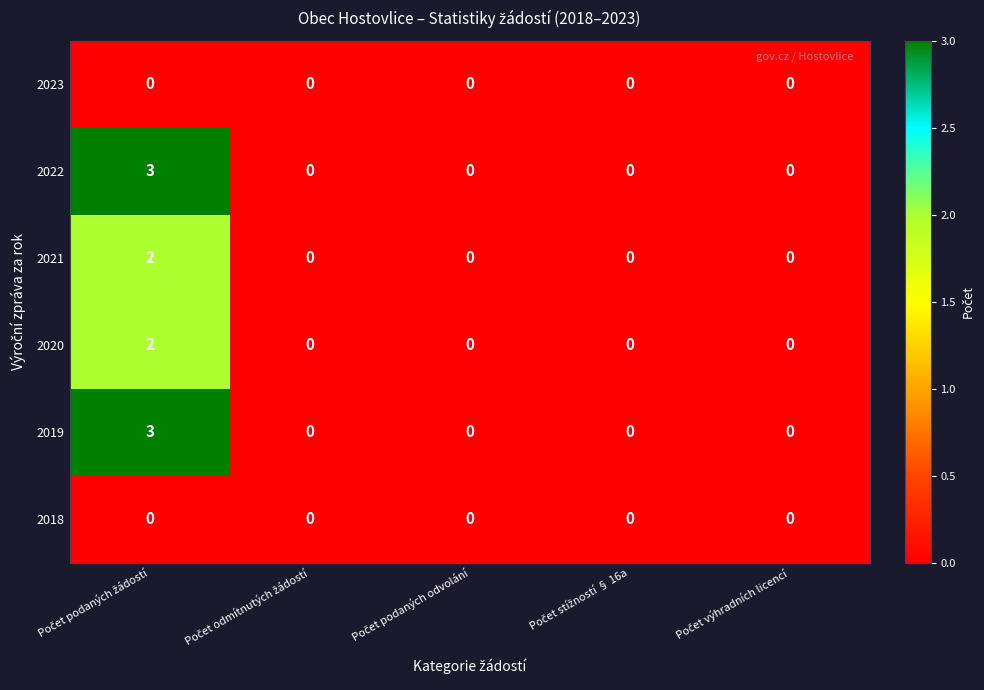

Count the 2019 values in the range 0 to 1.

4